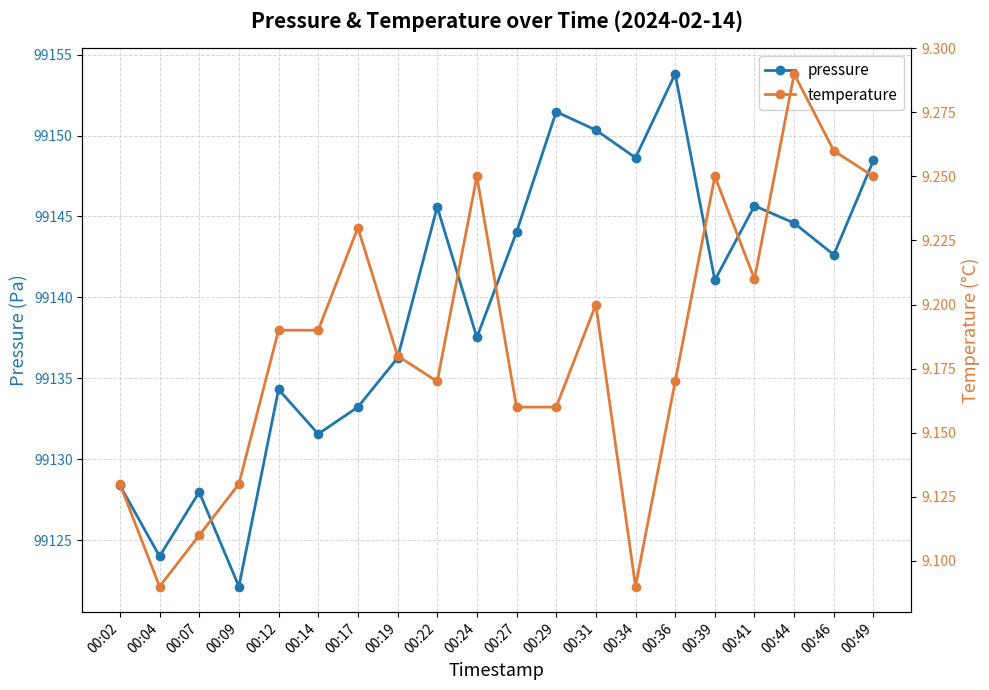

Reading left to right, list all the values displayed in this chart.

pressure: 00:02=99128.4	00:04=99124.0	00:07=99128.0	00:09=99122.1	00:12=99134.3	00:14=99131.6	00:17=99133.2	00:19=99136.2	00:22=99145.6	00:24=99137.5	00:27=99144.0	00:29=99151.5	00:31=99150.3	00:34=99148.6	00:36=99153.8	00:39=99141.1	00:41=99145.7	00:44=99144.6	00:46=99142.6	00:49=99148.5
temperature: 00:02=9.1	00:04=9.1	00:07=9.1	00:09=9.1	00:12=9.2	00:14=9.2	00:17=9.2	00:19=9.2	00:22=9.2	00:24=9.2	00:27=9.2	00:29=9.2	00:31=9.2	00:34=9.1	00:36=9.2	00:39=9.2	00:41=9.2	00:44=9.3	00:46=9.3	00:49=9.2